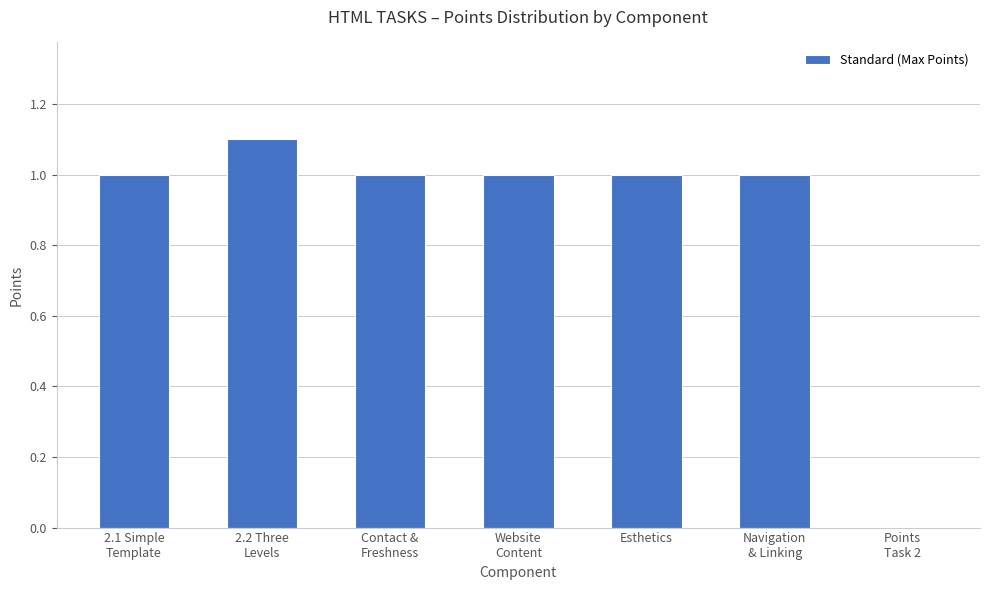

What is the greatest value displayed?

1.1